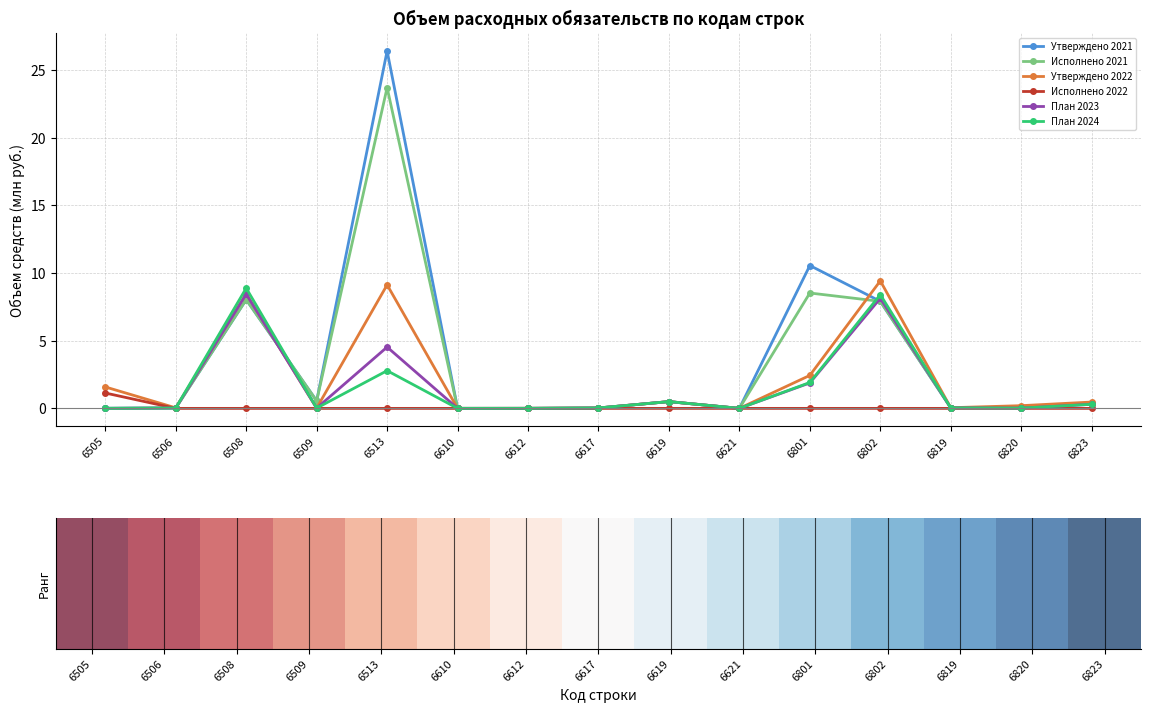

What is the value of the Исполнено 2021 point at the 5th from the left?

23.7